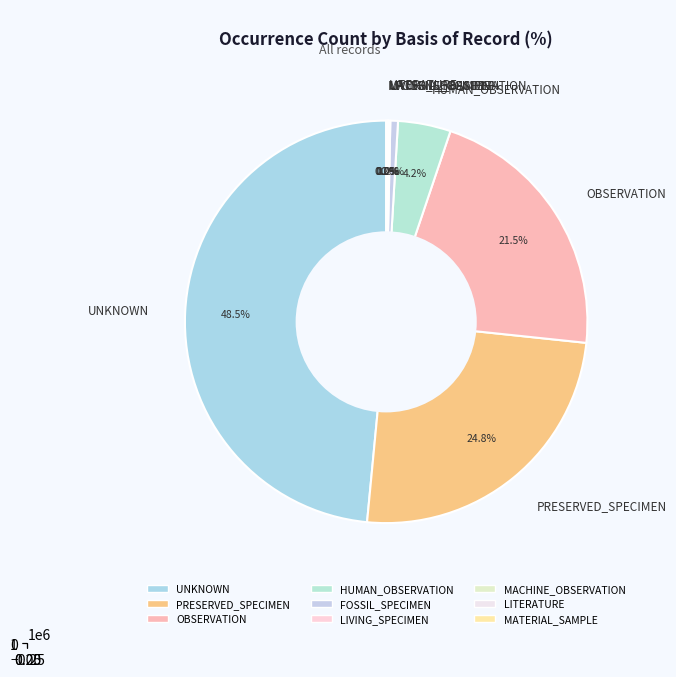

What is the total percentage of PRESERVED_SPECIMEN and LITERATURE?

24.8%